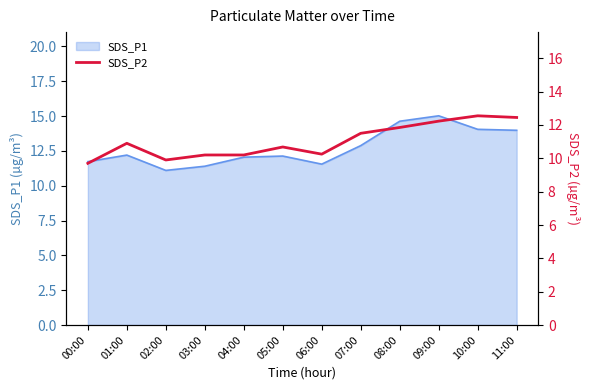

Is it true that SDS_P1 equals 14.1 at 10:00?

True